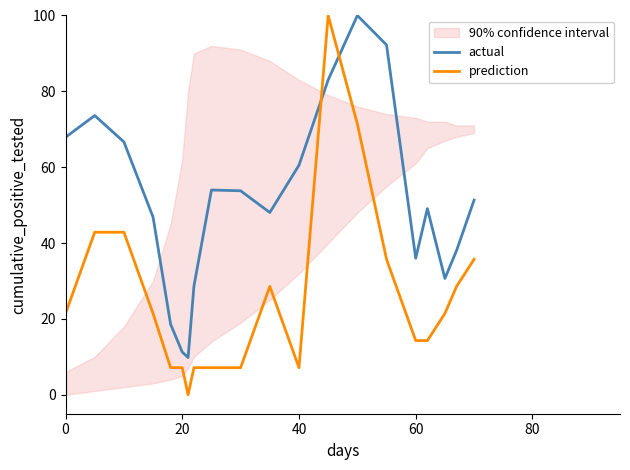

Which series has the largest range (max minus min)?

prediction